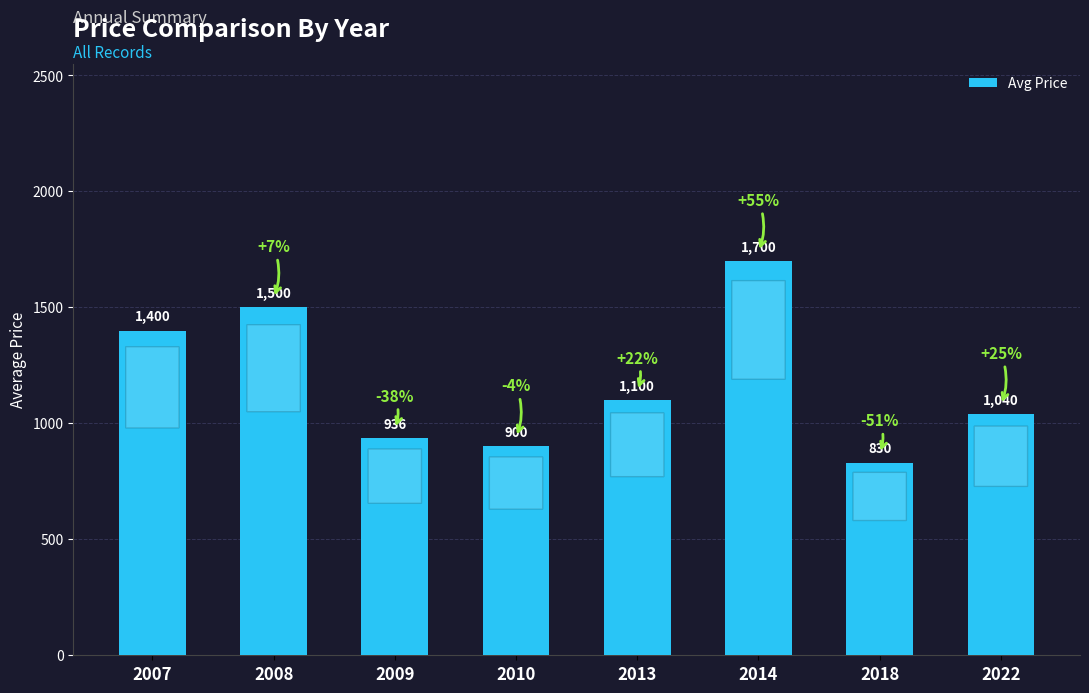

Rank the categories by value from lowest to highest.

2018, 2010, 2009, 2022, 2013, 2007, 2008, 2014